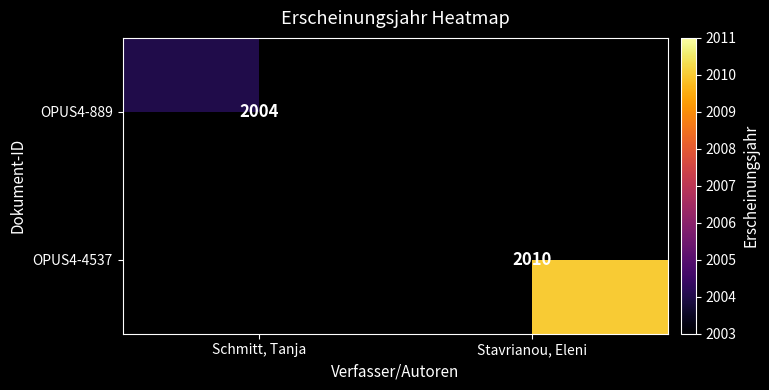

What is the smallest value displayed?

2004.0